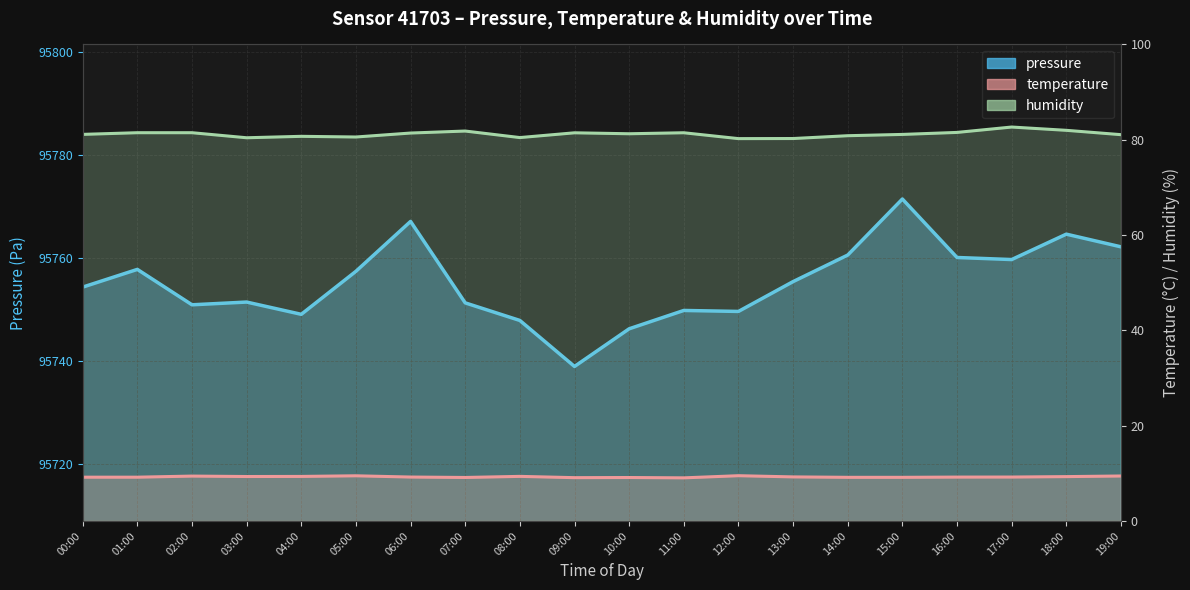

List the series in order of their peak value, lowest first.

temperature, humidity, pressure